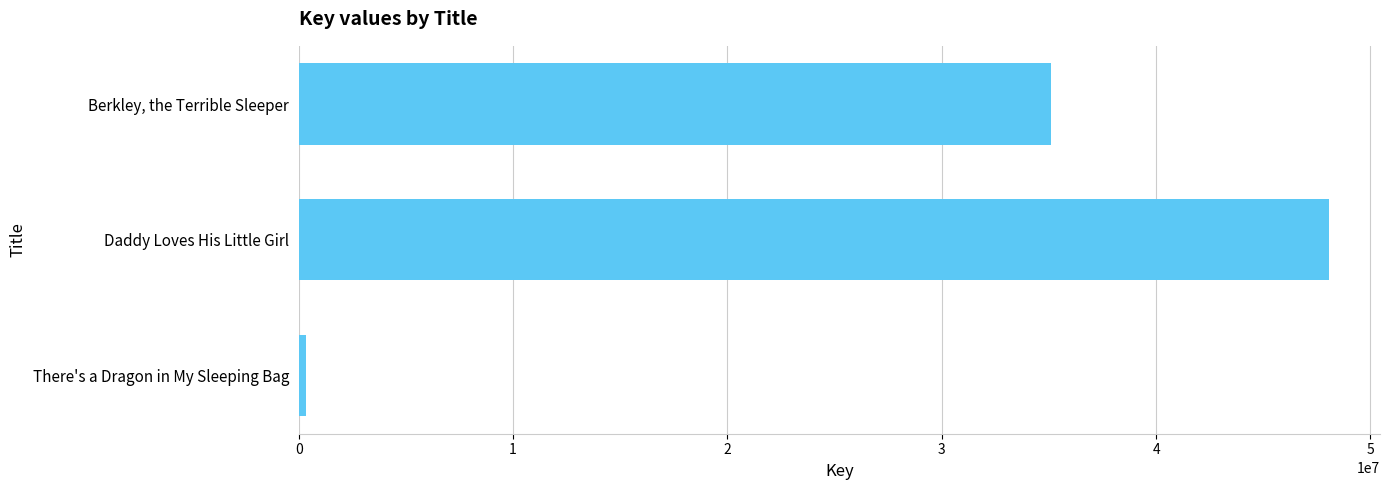

Which category has the highest value across all series?

Daddy Loves His Little Girl